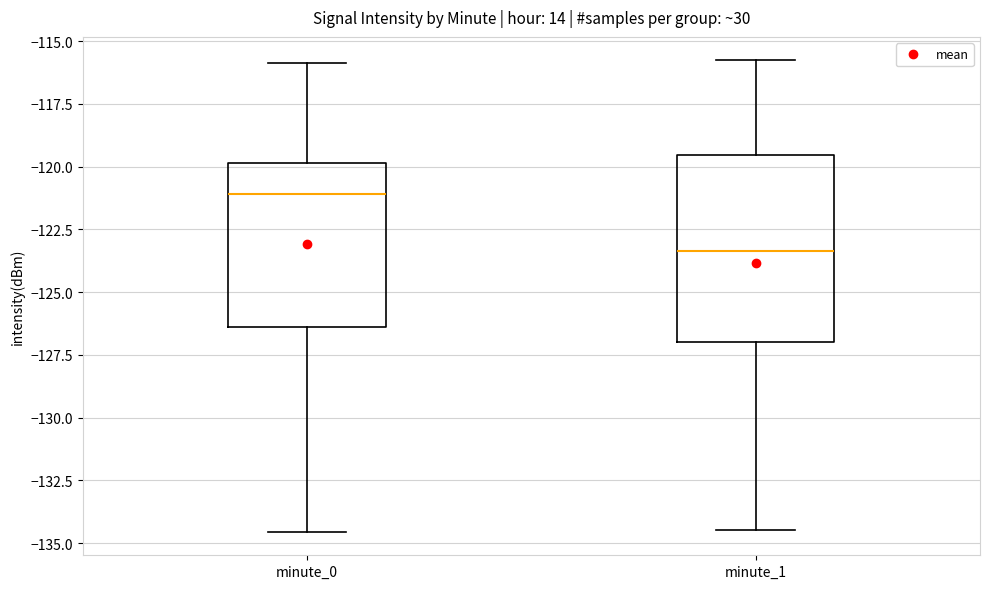

Where is the upper edge of the box for minute_1 on the y-axis? The values are not printed on the chart, so give them approximately, as read against the axis.

-119.5